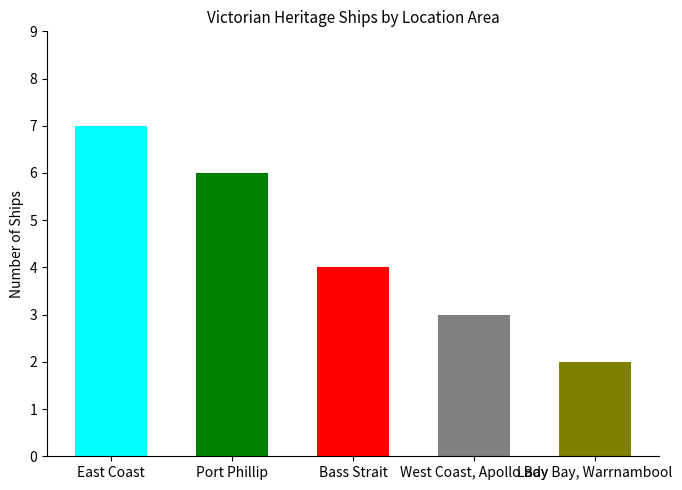

How many bars are there in total?

5